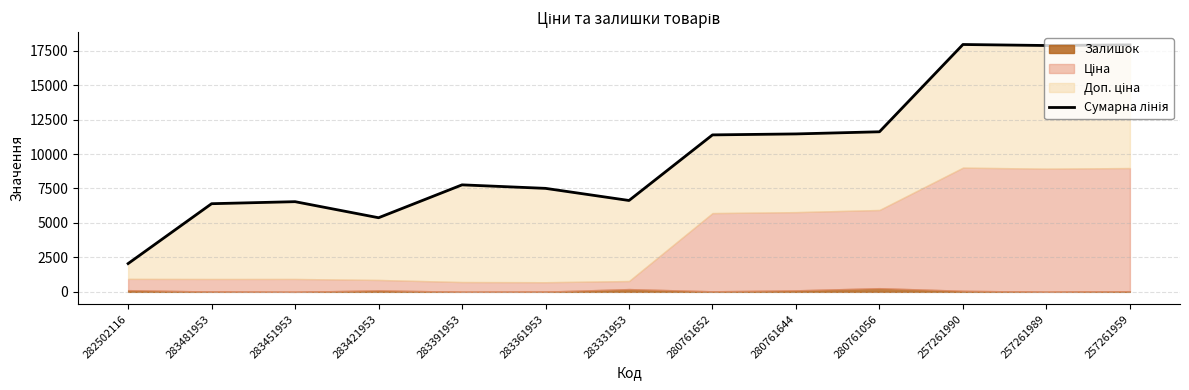

Reading left to right, list all the values displayed in this chart.

2052.7	6396.7	6543.8	5378.5	7764.4	7509.8	6630.3	11389.6	11459.6	11615.6	17948.3	17875.3	17918.3